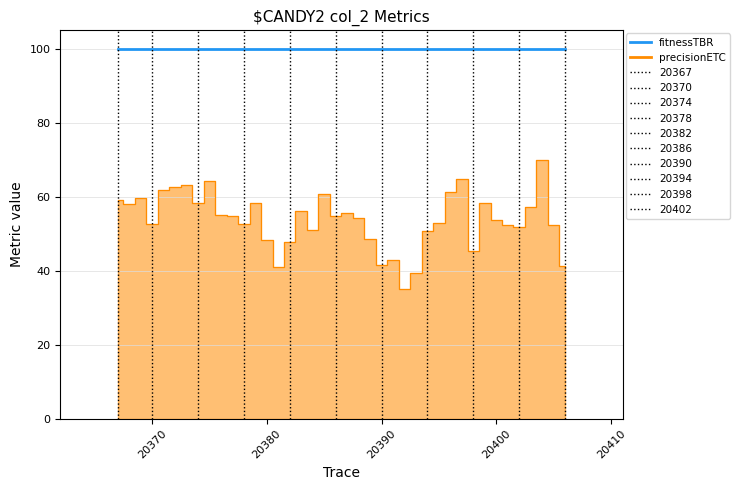

The fitnessTBR series shows 52.0 at 34. True or false?

False